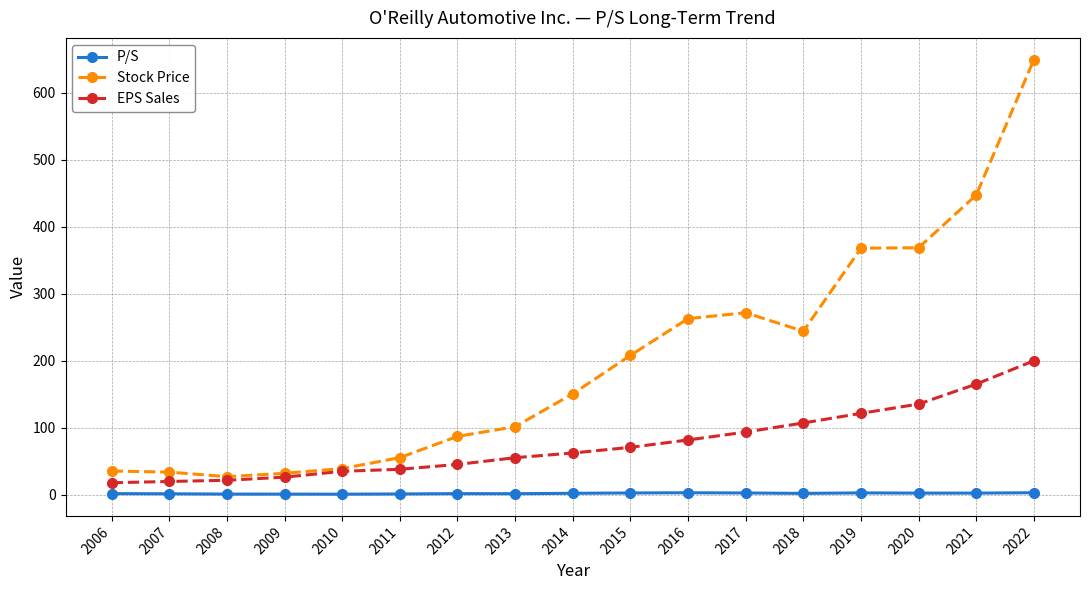

Does the chart have visible grid lines?

Yes